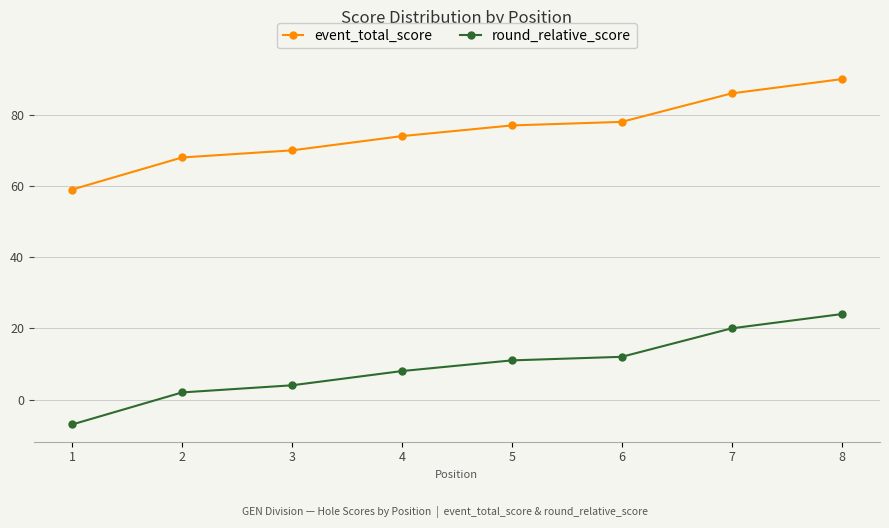

True or false: round_relative_score has more than 2 points higher than both neighbors.

False